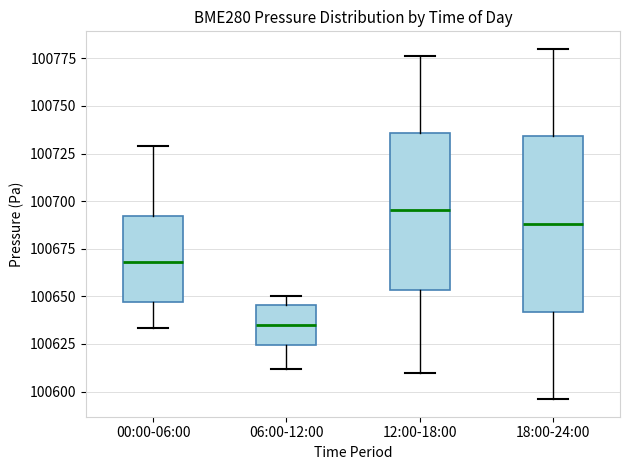

Which box has the highest median line?

12:00-18:00